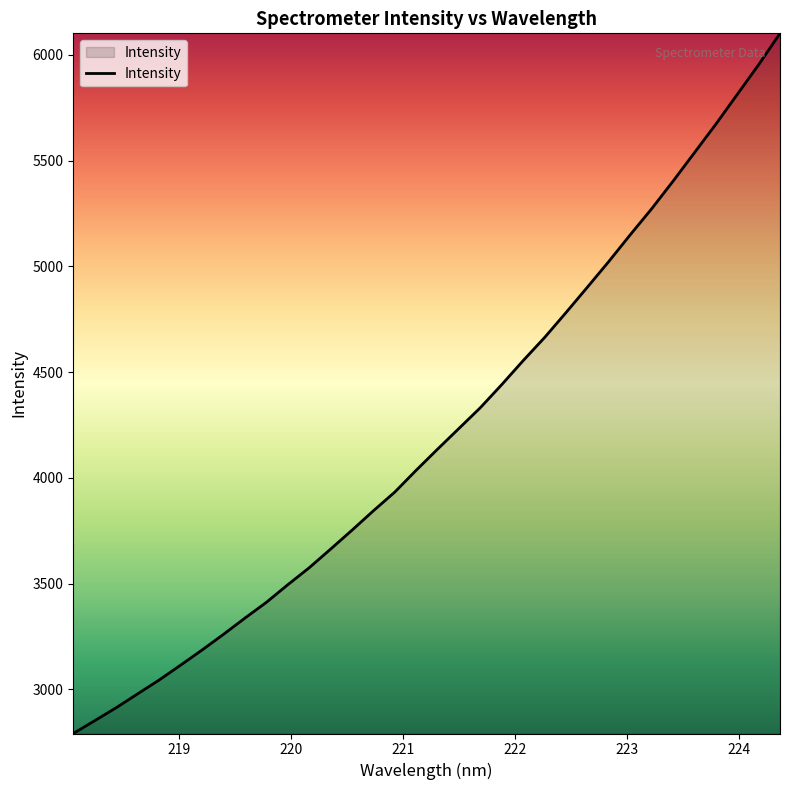

What is the minimum value shown in the chart?

2790.6